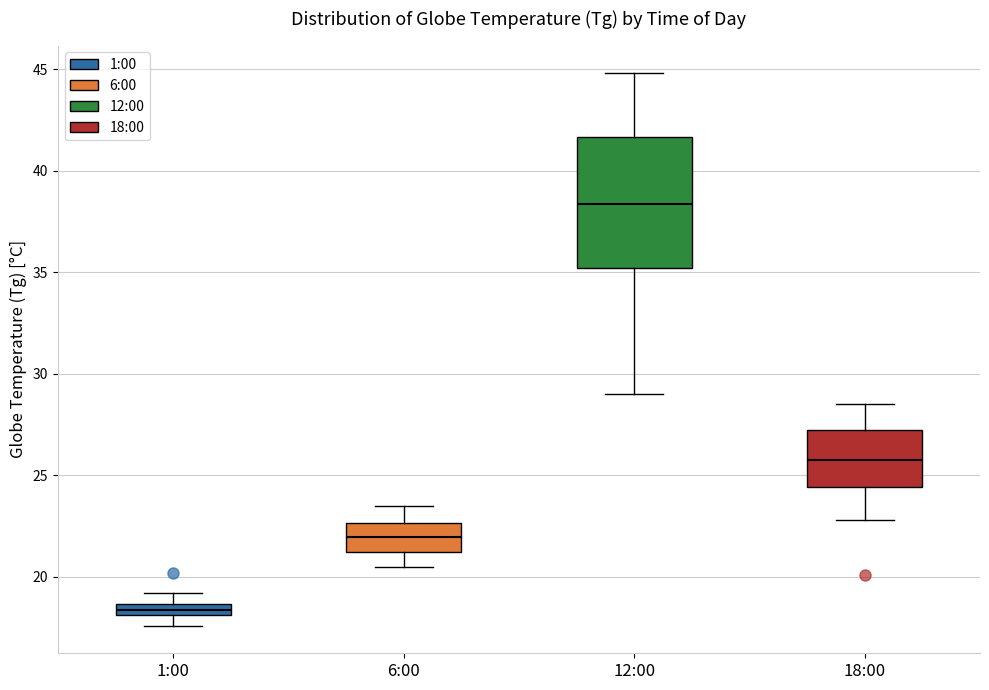

Where does the upper whisker of the box for 1:00 end on the y-axis? The values are not printed on the chart, so give them approximately, as read against the axis.

19.0